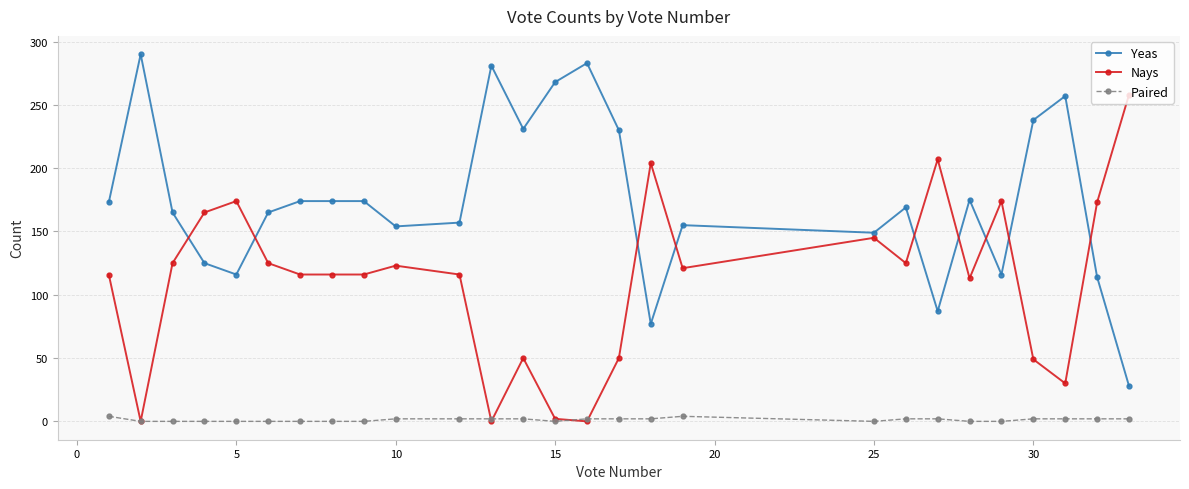

What are all the series names shown in the legend?

Yeas, Nays, Paired